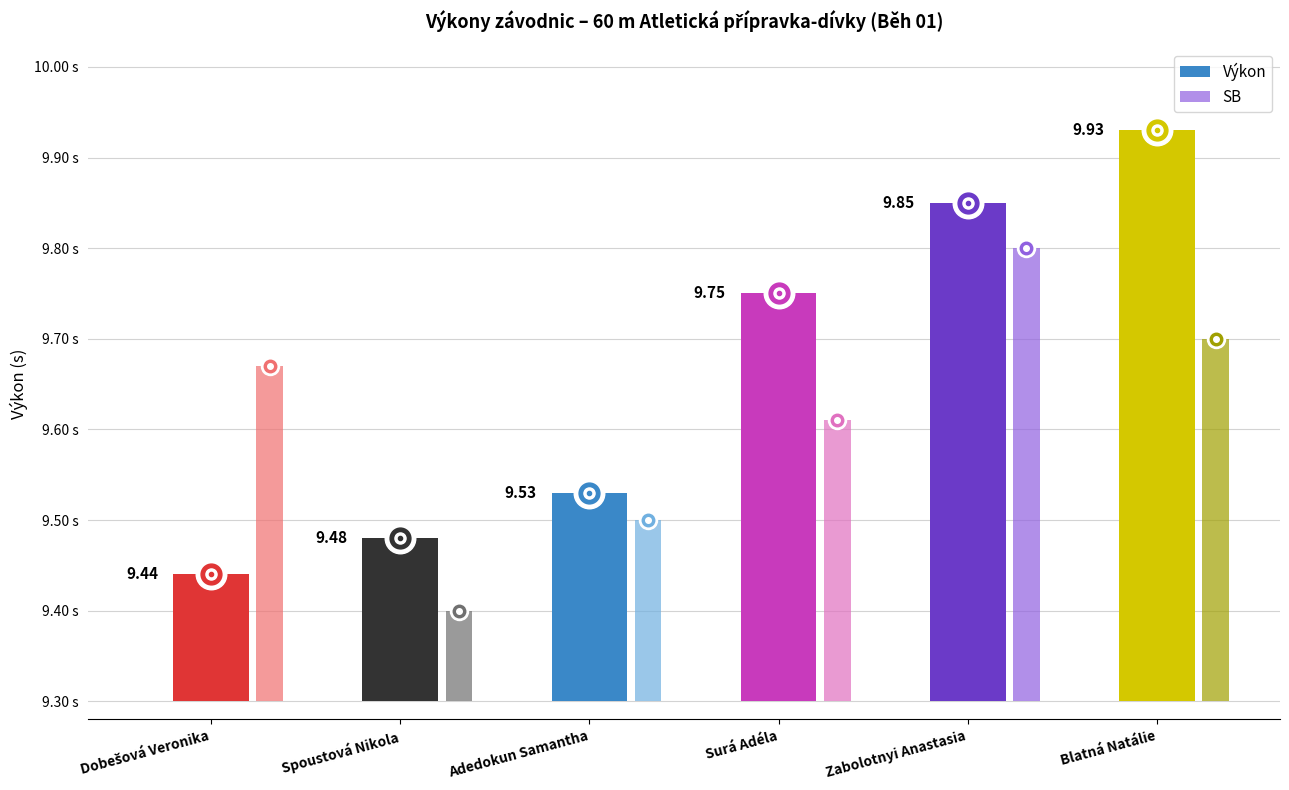

Which series ends up on top after the final intersection of Výkon and SB?

Výkon